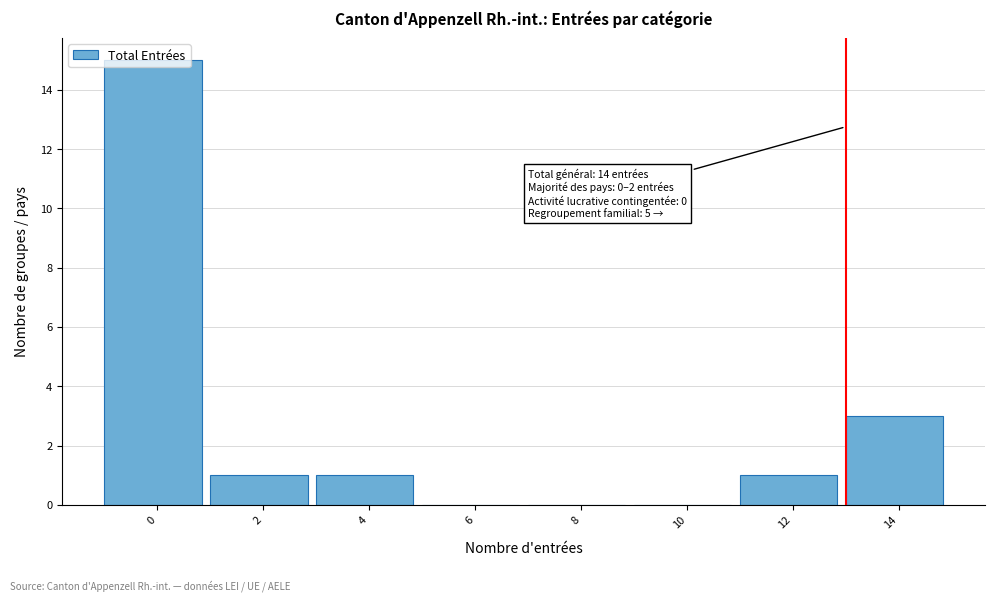

The chart shows a value of 10 at 10. True or false?

False